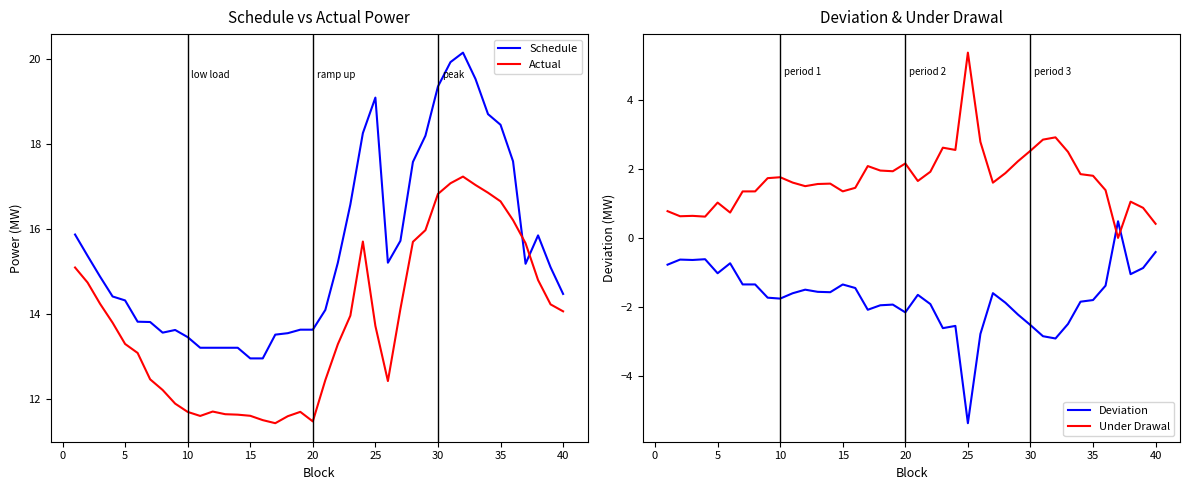

How many interior local valleys does the Schedule series have?

3